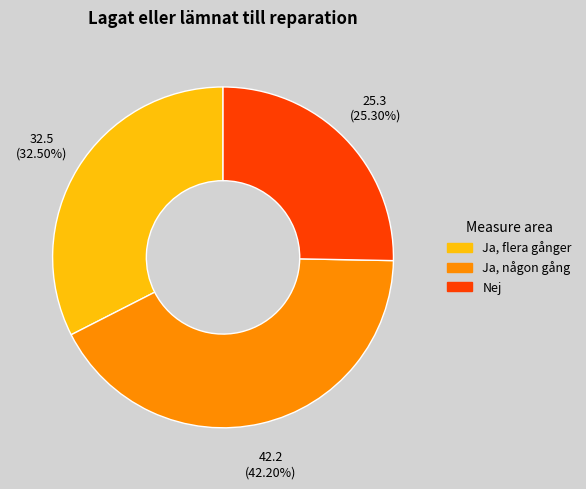

Rank the categories by value from highest to lowest.

Ja, någon gång, Ja, flera gånger, Nej